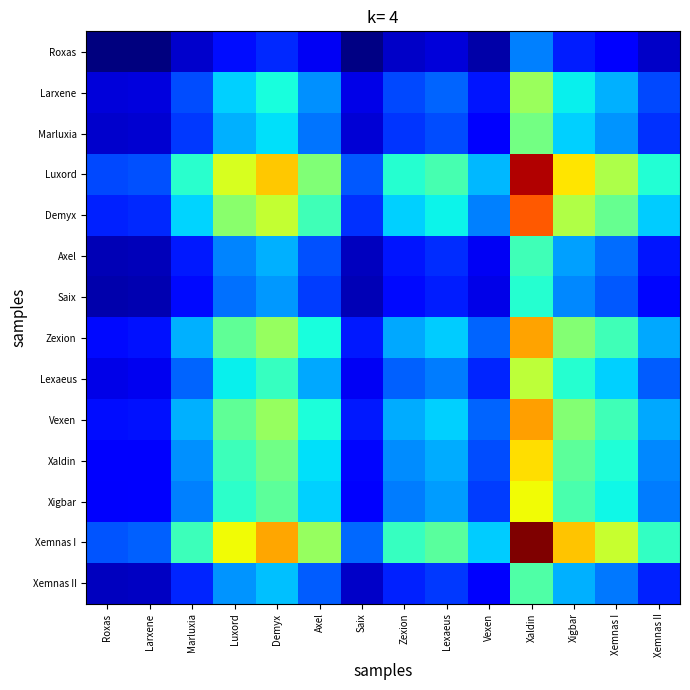

What is the minimum value shown in the chart?

131640.4